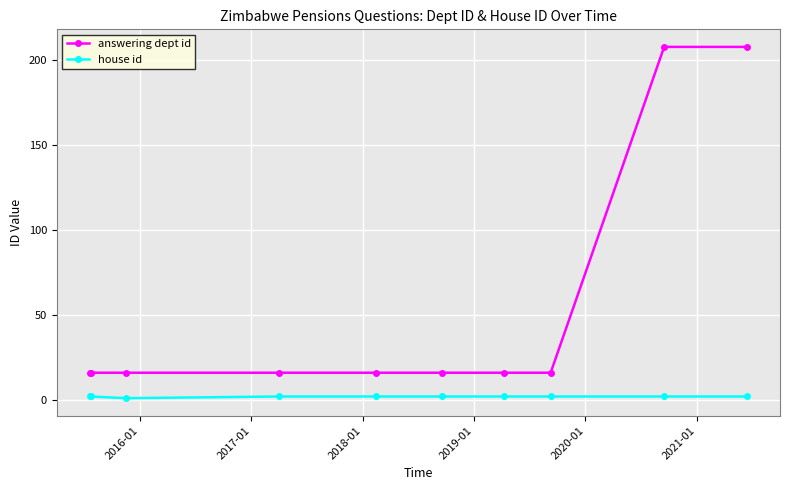

Reading left to right, extract all data points from this chart.

answering dept id: 16	16	16	16	16	16	16	16	208	208
house id: 2	2	1	2	2	2	2	2	2	2